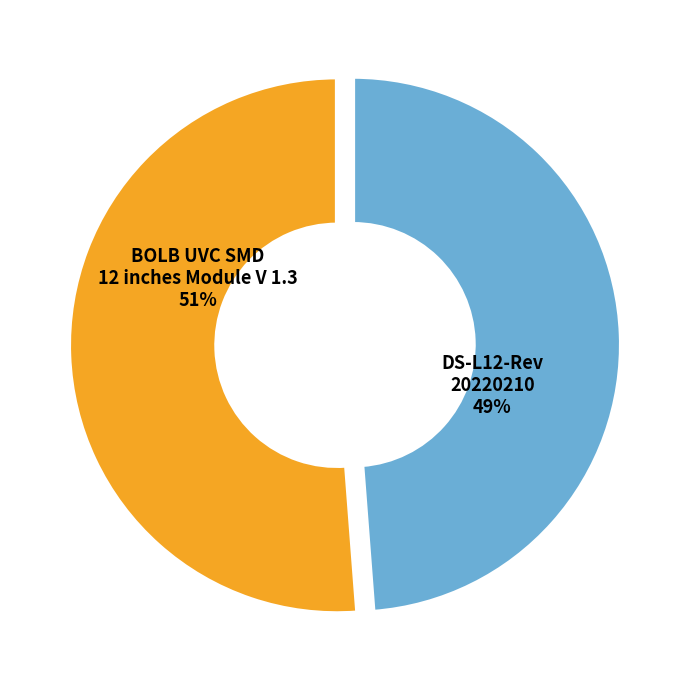

Does any single category account for the majority?

Yes